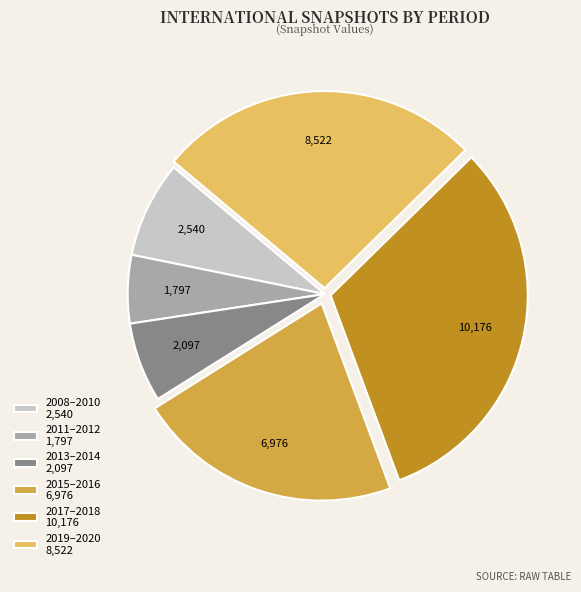

Is the sum of 2013–2014 2,097 and 2008–2010 2,540 greater than half?

No